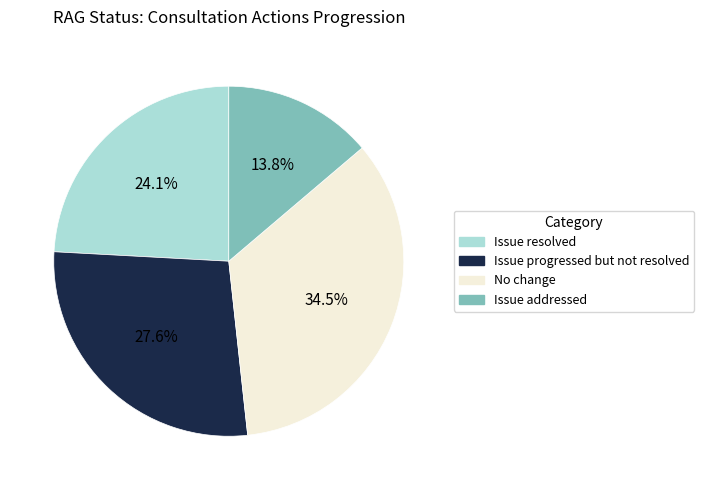

To the nearest percent, what is the combined percentage of No change and Issue addressed?

48%